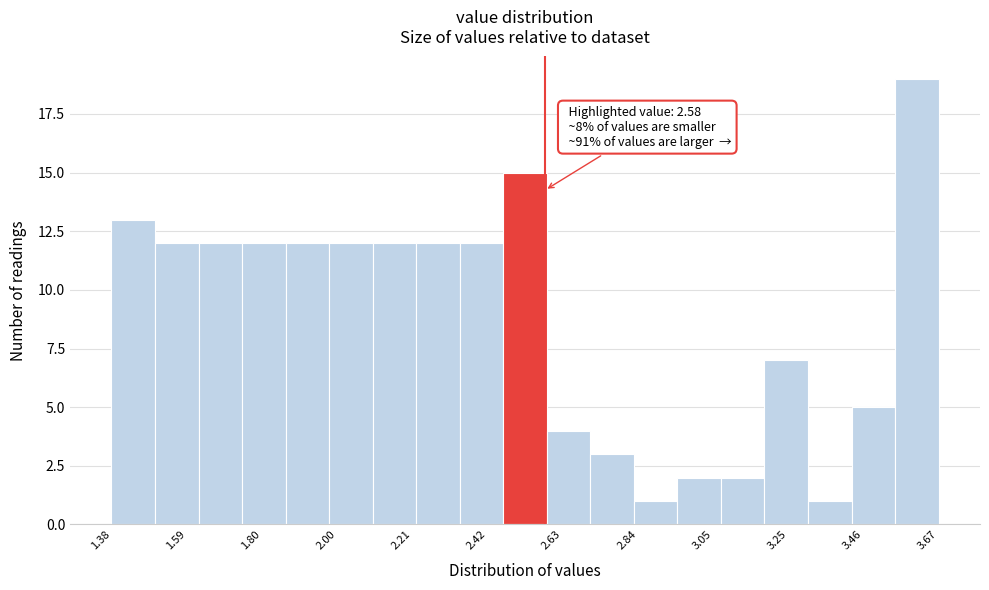

Read against the x-axis, roughly where is the centre of the tallest bar?

3.60